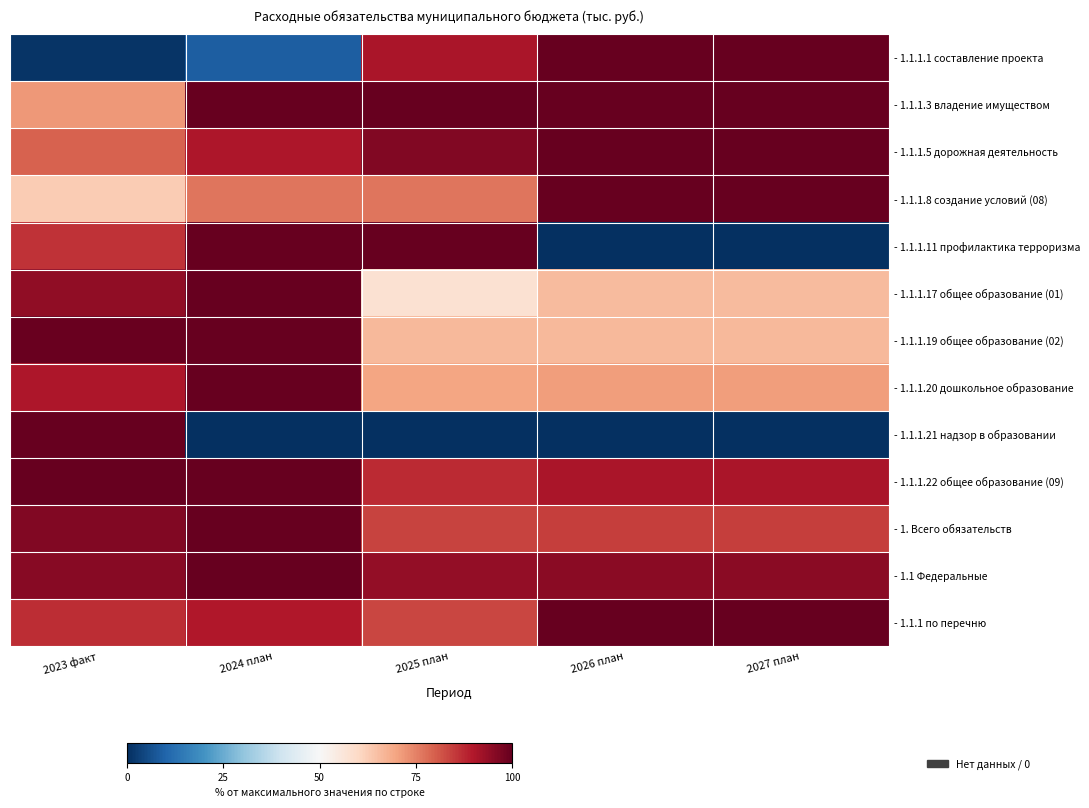

Rank the series at 2024 план from highest to lowest value.

- 1.1.1.3 владение имуществом, - 1.1.1.11 профилактика терроризма, - 1.1.1.17 общее образование (01), - 1.1.1.19 общее образование (02), - 1.1.1.20 дошкольное образование, - 1. Всего обязательств, - 1.1 Федеральные, - 1.1.1.22 общее образование (09), - 1.1.1.5 дорожная деятельность, - 1.1.1 по перечню, - 1.1.1.8 создание условий (08), - 1.1.1.1 составление проекта, - 1.1.1.21 надзор в образовании